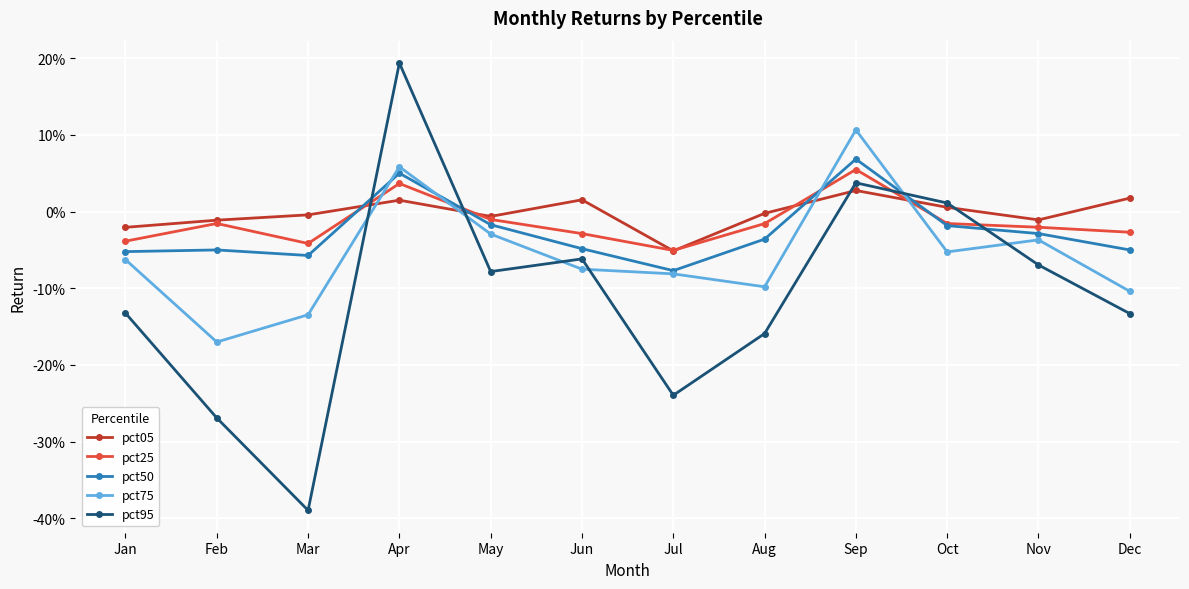

What are all the series names shown in the legend?

pct05, pct25, pct50, pct75, pct95